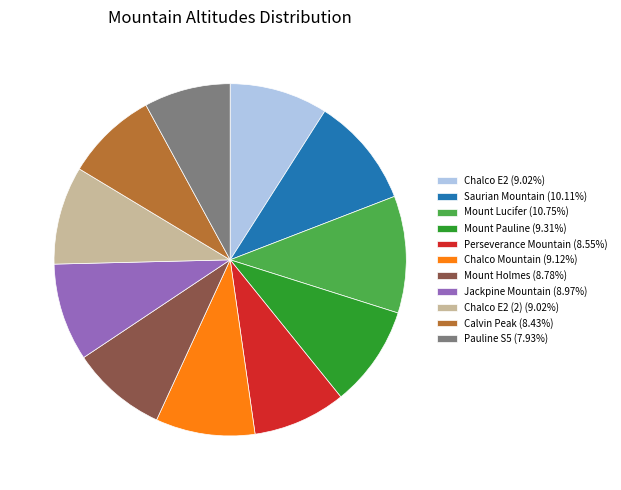

What is the ratio of the value at Perseverance Mountain (8.55%) to the value at Mount Holmes (8.78%)?

1.0